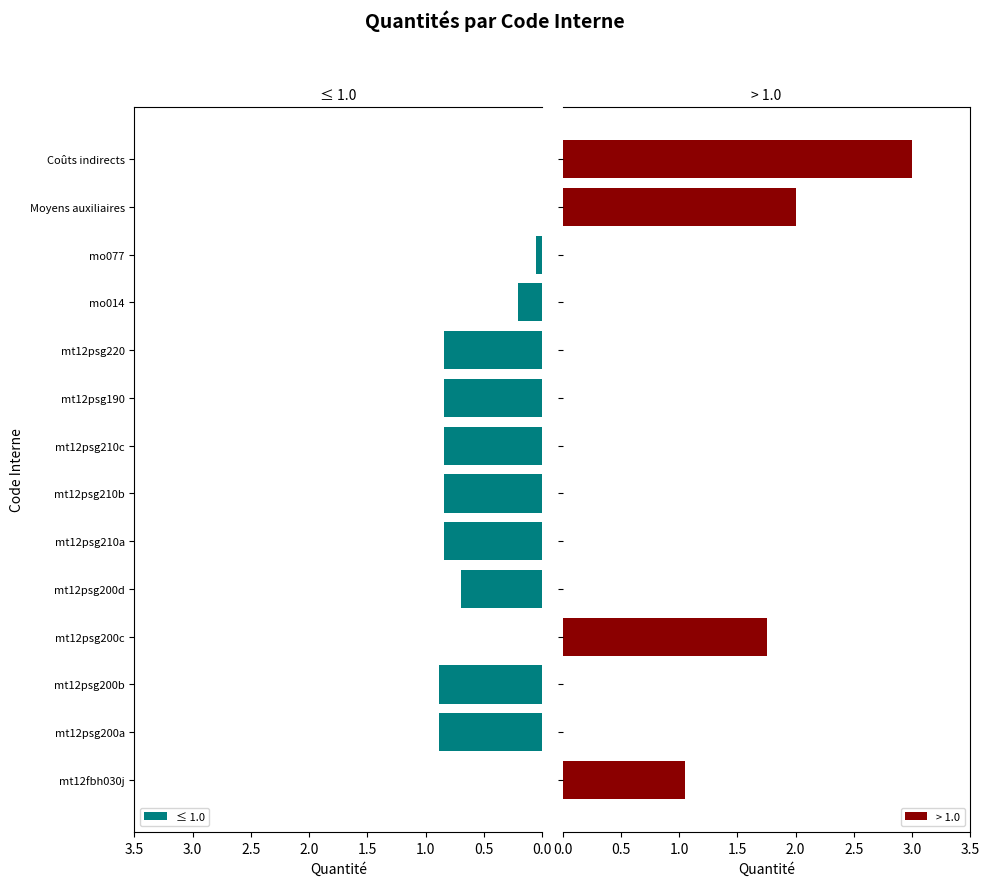

The value of ≤ 1.0 at mt12fbh030j is -0.4. True or false?

False